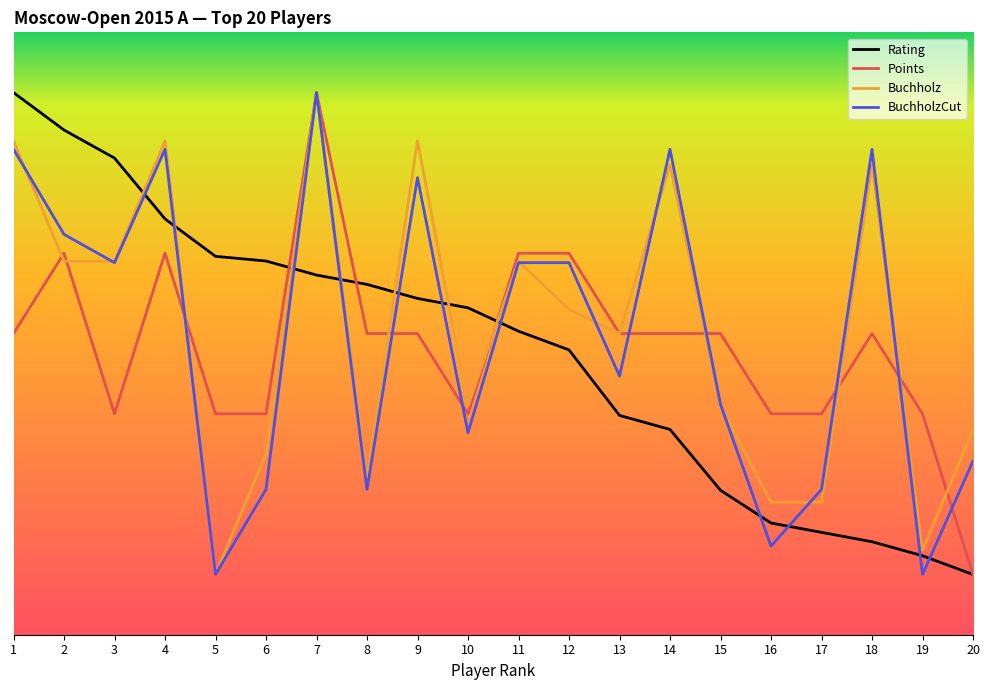

Read the Buchholz value at 3.

5.2